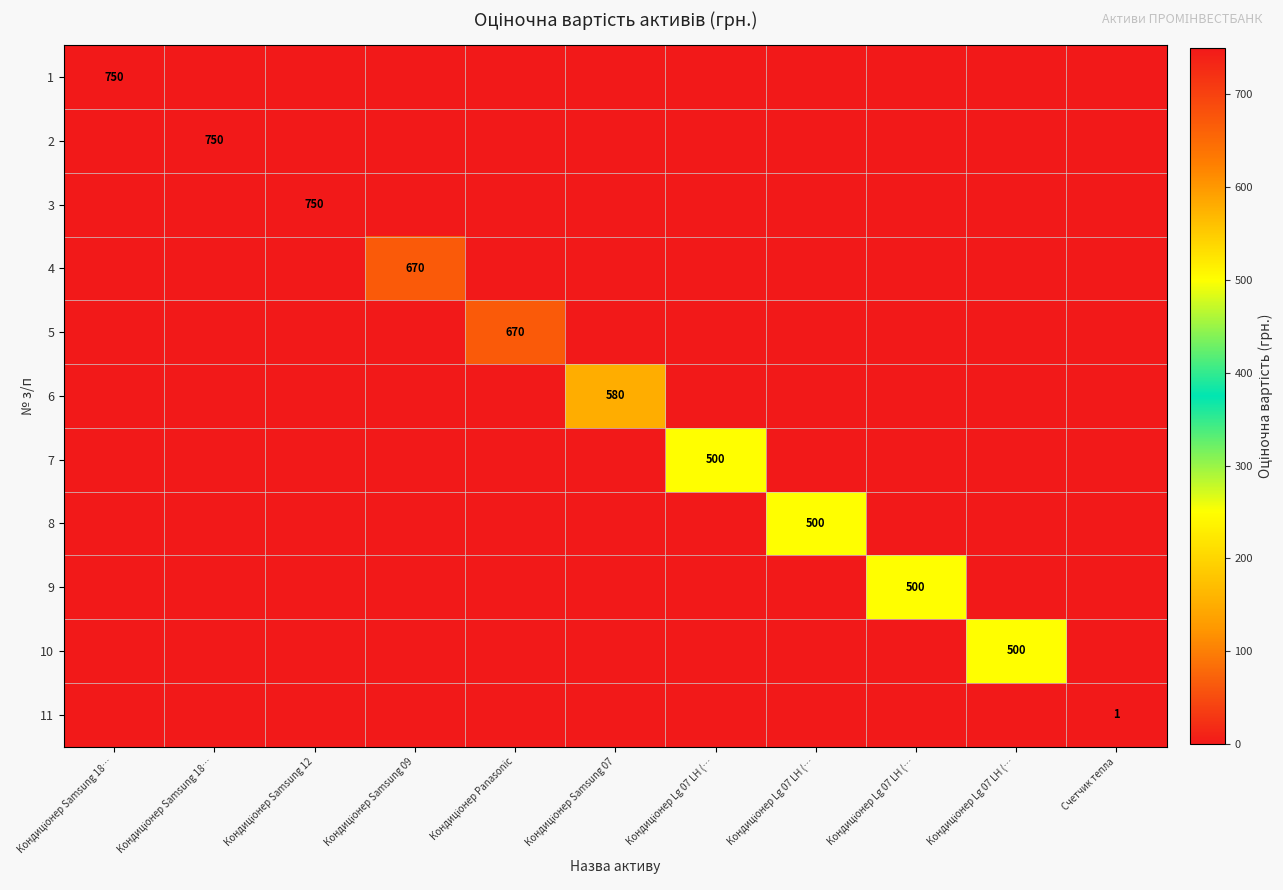

Which category has the highest value in the 5 series?

Кондиціонер Panasonic